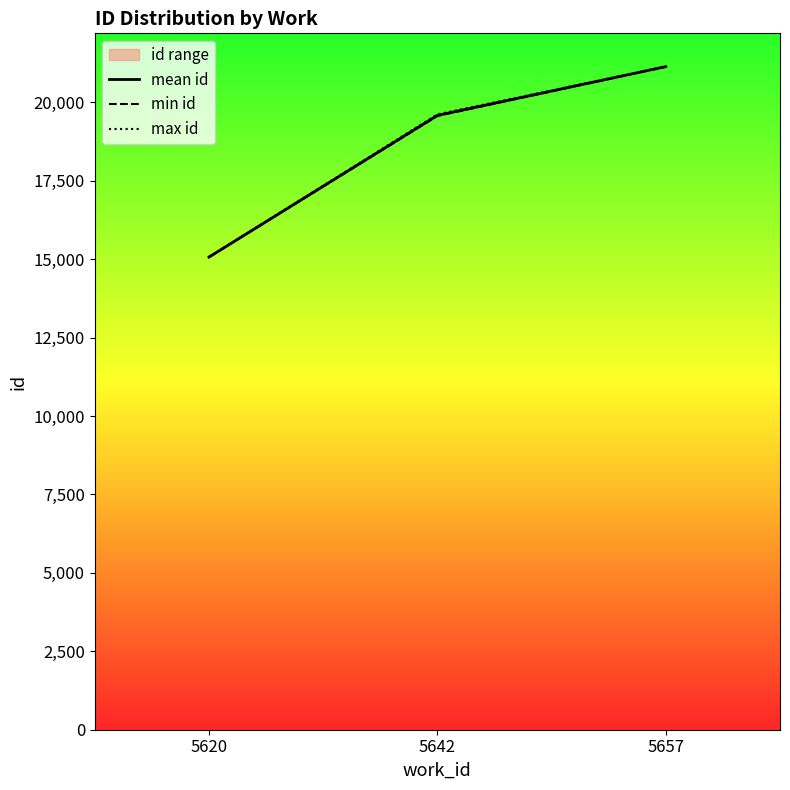

What is the total value across all series at 5620?

45204.0